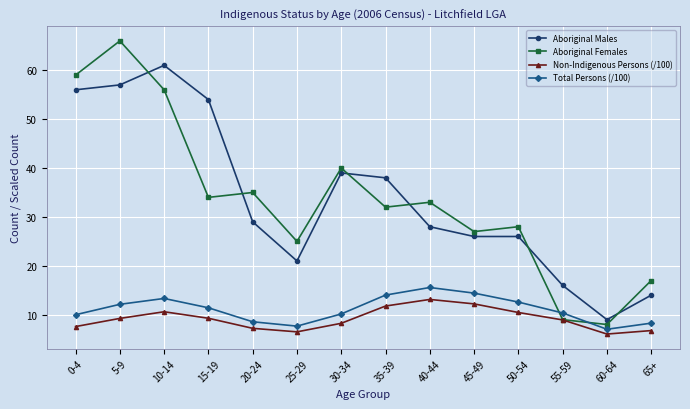

What is the label of the 9th point from the right?

25-29